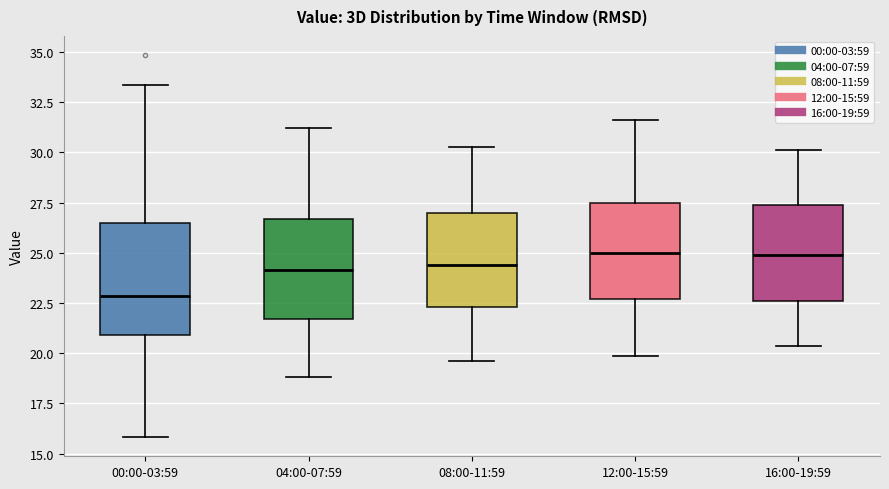

Reading left to right, transcribe this box plot: for each box, give where its median line is, the range the box spans, and where its two whiskers end, as read against the y-axis. The values are not printed on the chart, so give them approximately, as read against the axis.

00:00-03:59: median 23.0, box 21.0 to 26.5, whiskers 16.0 to 33.5
04:00-07:59: median 24.0, box 21.5 to 26.5, whiskers 19.0 to 31.0
08:00-11:59: median 24.5, box 22.5 to 27.0, whiskers 19.5 to 30.5
12:00-15:59: median 25.0, box 22.5 to 27.5, whiskers 20.0 to 31.5
16:00-19:59: median 25.0, box 22.5 to 27.5, whiskers 20.5 to 30.0